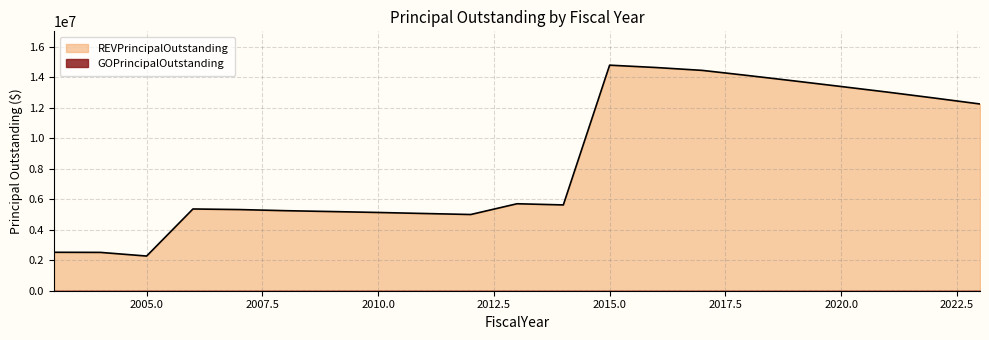

Which category has the lowest value across all series?

2005